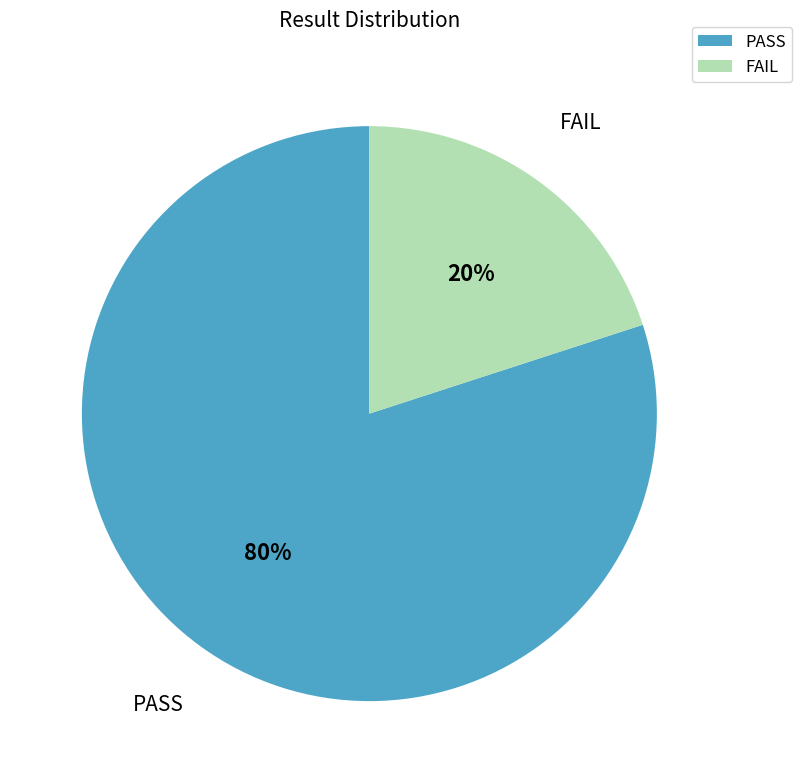

To the nearest percent, what is the average slice percentage?

50%